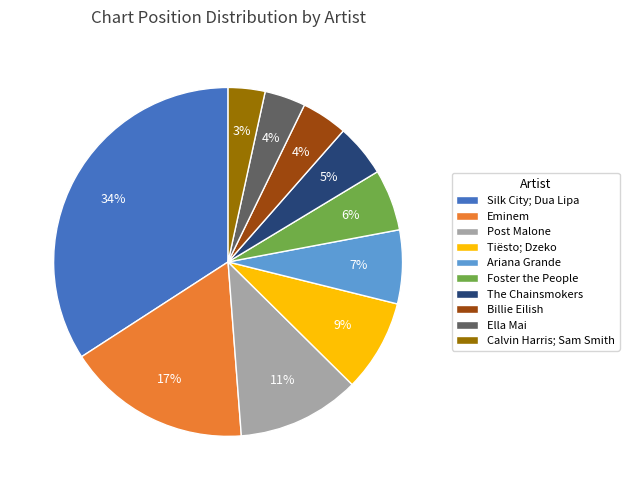

Do Post Malone and Silk City; Dua Lipa together represent more than half of the pie?

No